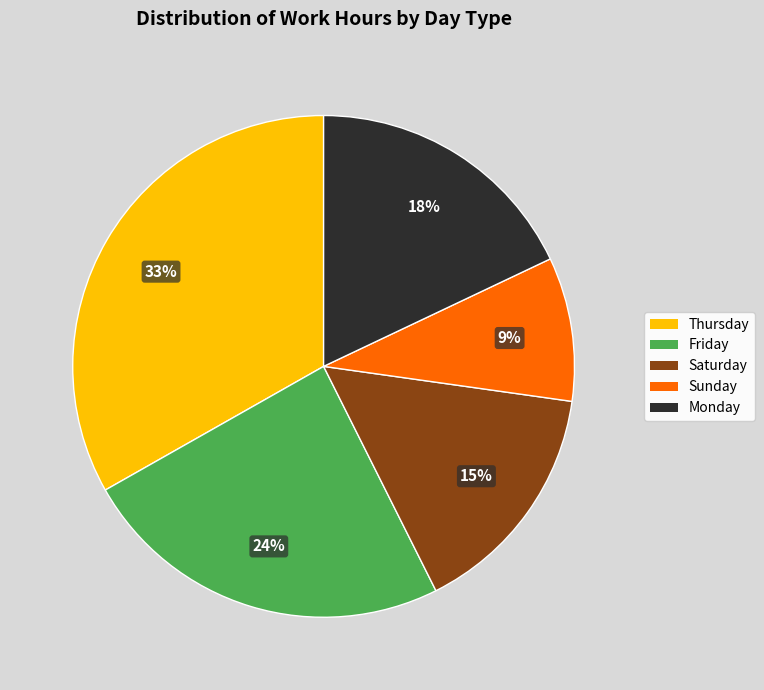

Count the number of slices in the pie.

5